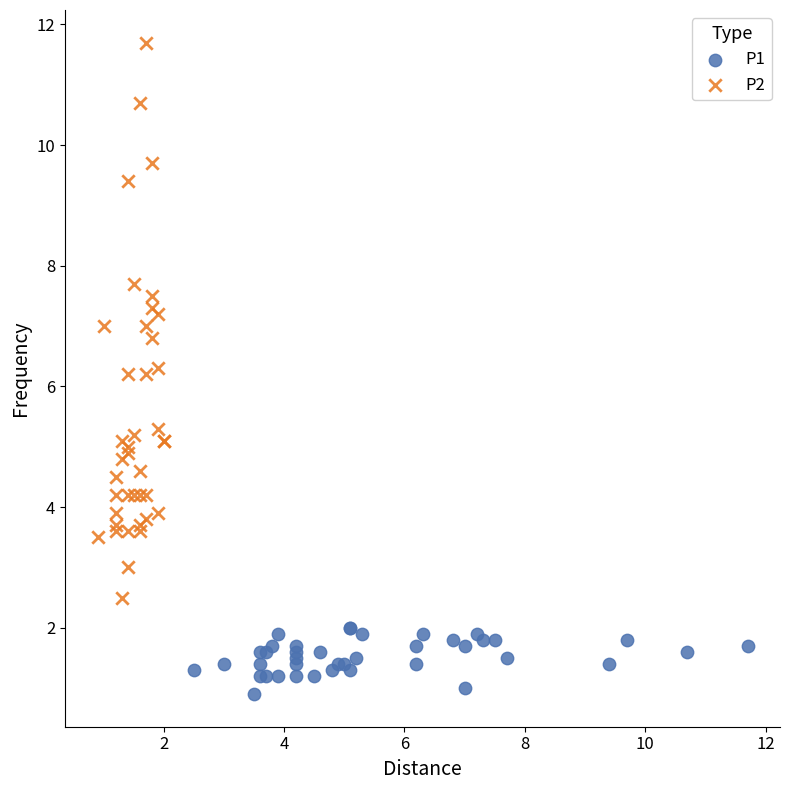

Which series has the largest Y range (max minus min)?

P2